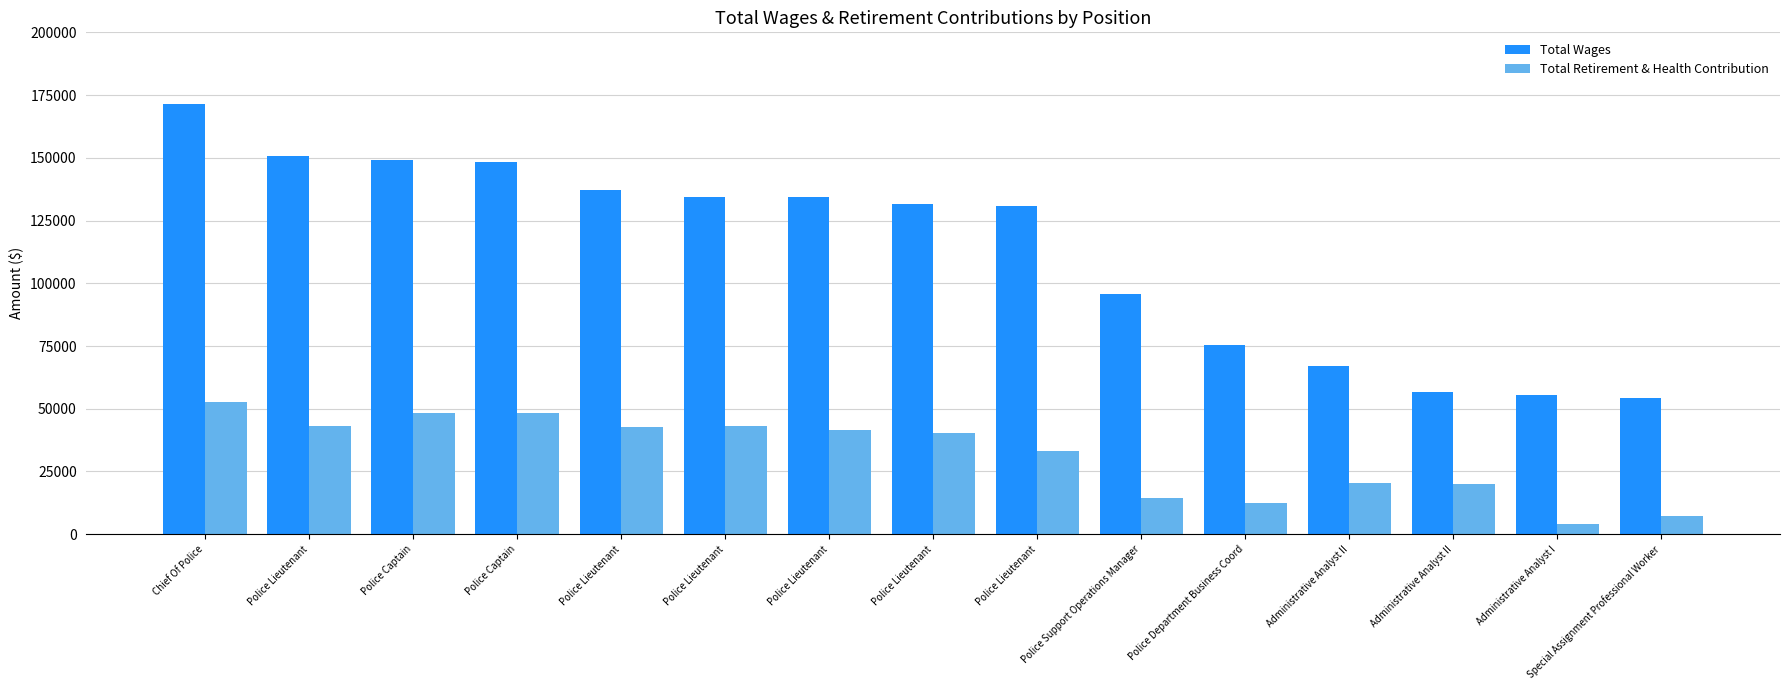

What is the label of the 9th bar from the left?

Police Lieutenant